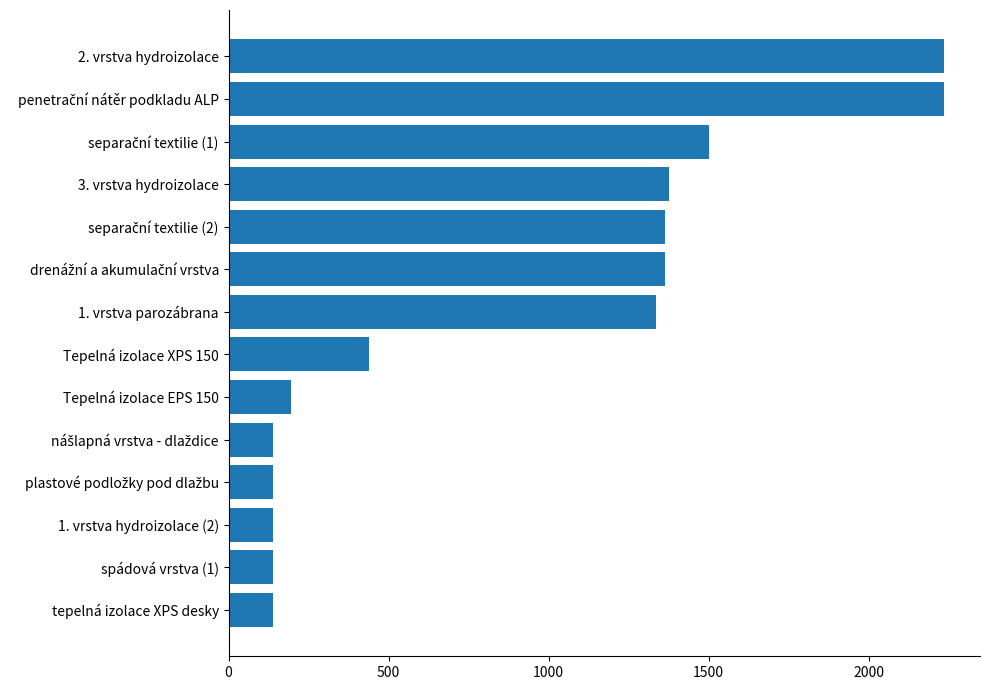

Approximately how many times larger is the value at 3. vrstva hydroizolace compared to Tepelná izolace XPS 150?

3.1